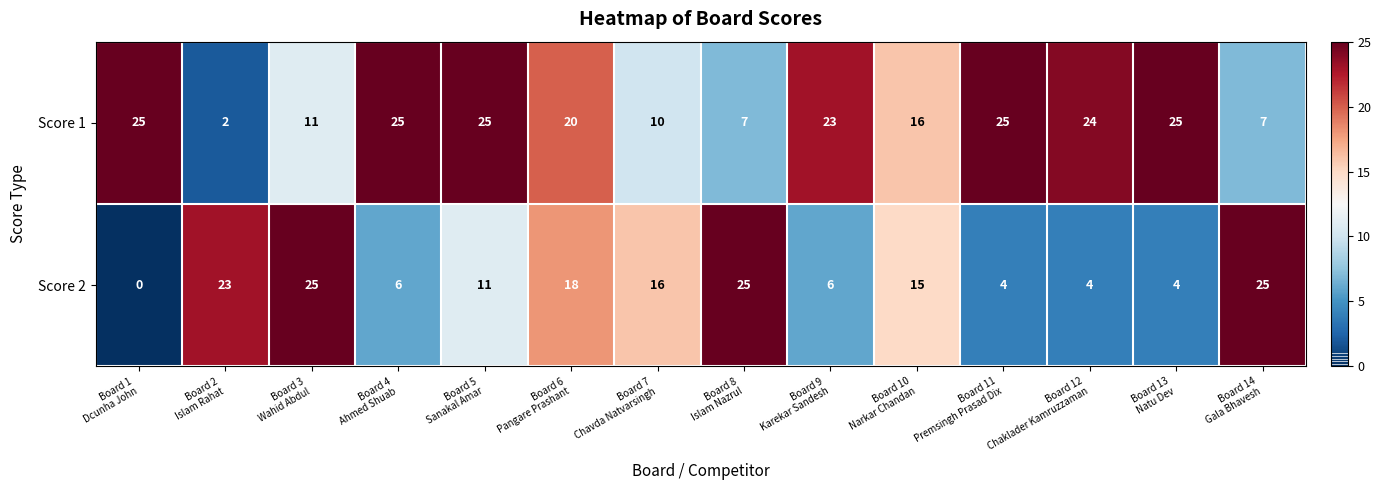

How many categories are shown in the chart?

14